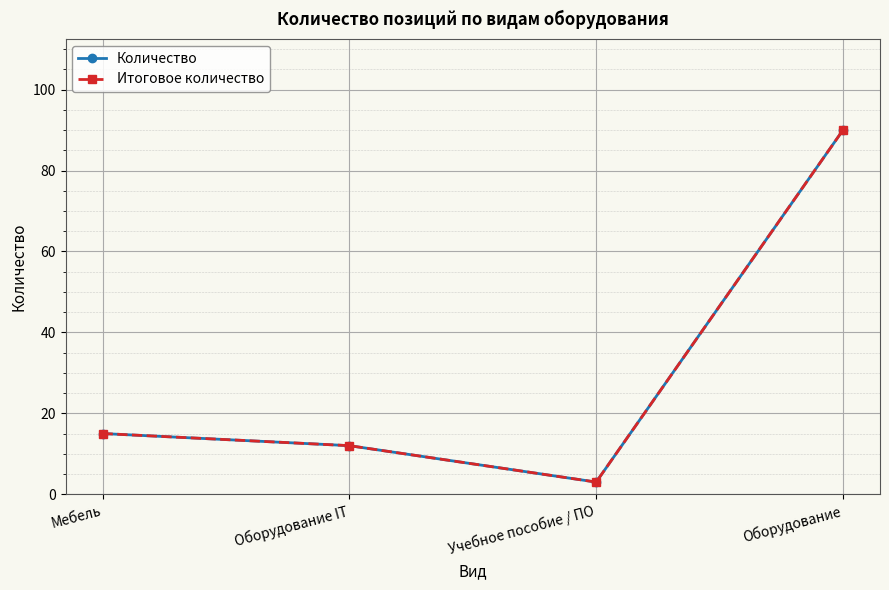

Does the chart have visible grid lines?

Yes